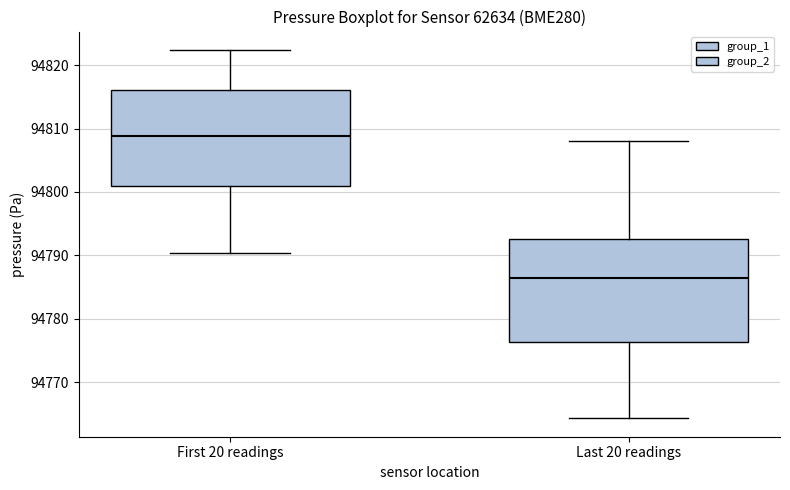

Reading left to right, read every box against the y-axis: the position of its median line, the range the box covers, and the ends of its whiskers. The values are not printed on the chart, so give them approximately, as read against the axis.

First 20 readings: median 94809, box 94801 to 94816, whiskers 94790 to 94822
Last 20 readings: median 94786, box 94776 to 94793, whiskers 94764 to 94808